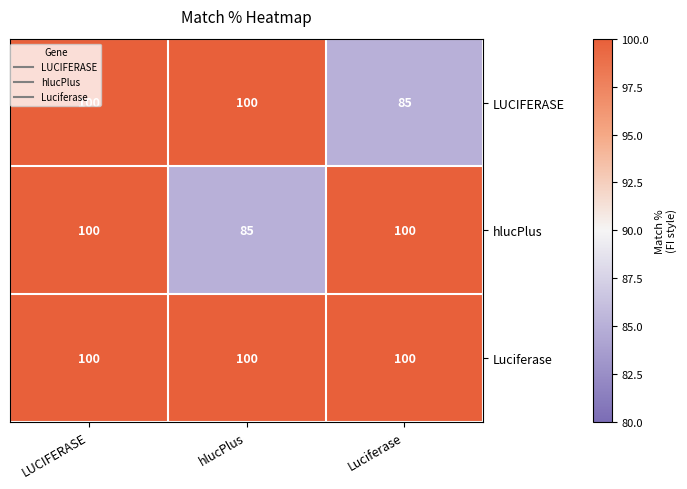

What is the difference between the hlucPlus values at hlucPlus and LUCIFERASE?

15